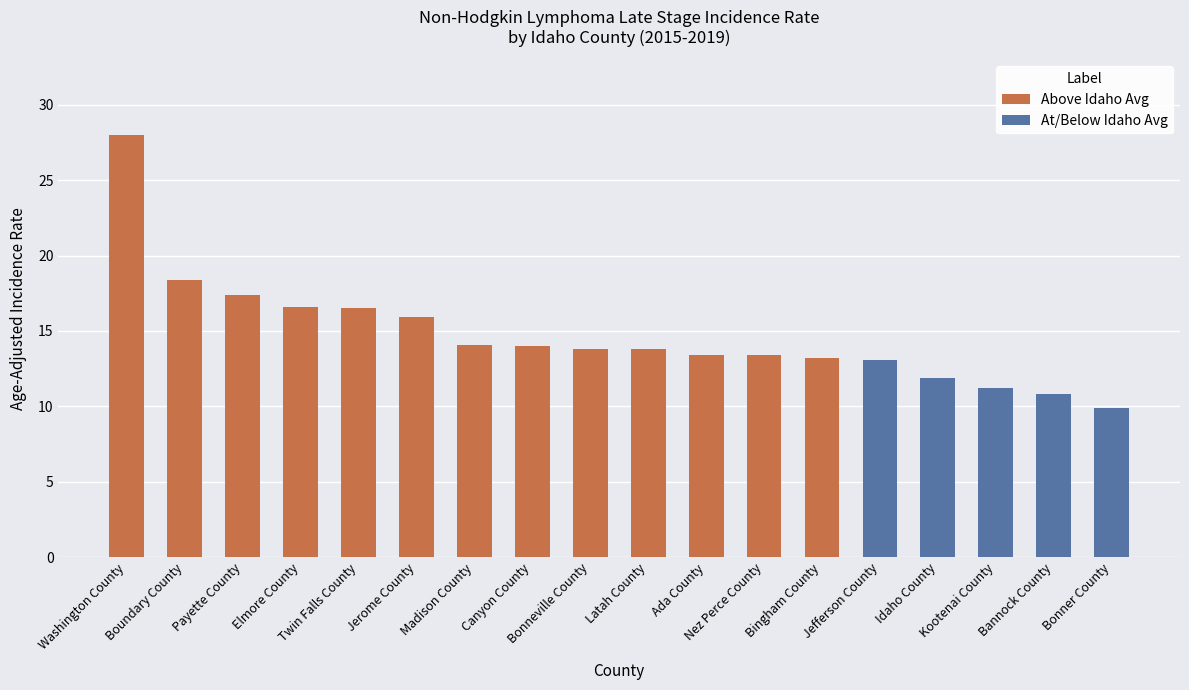

Between Madison County and Jefferson County, which is larger?

Madison County